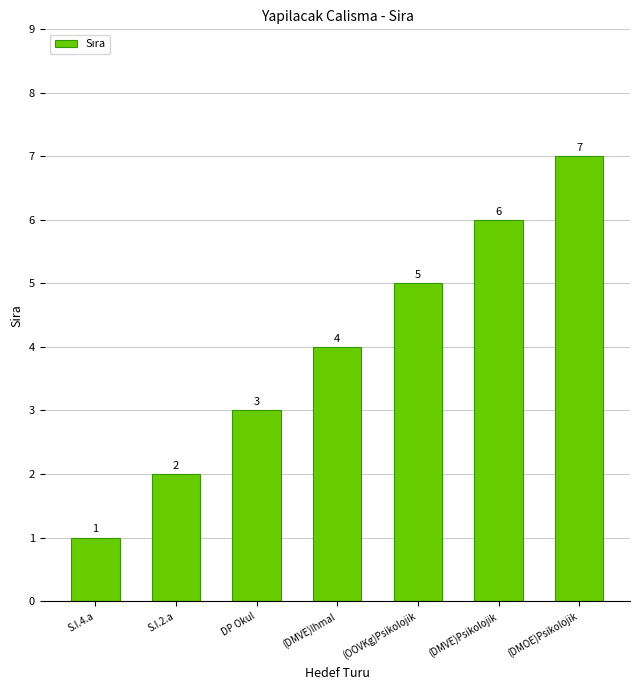

Rank the categories by value from highest to lowest.

(DMOE)Psikolojik, (DMVE)Psikolojik, (OOVKg)Psikolojik, (DMVE)Ihmal, DP Okul, S.I.2.a, S.I.4.a